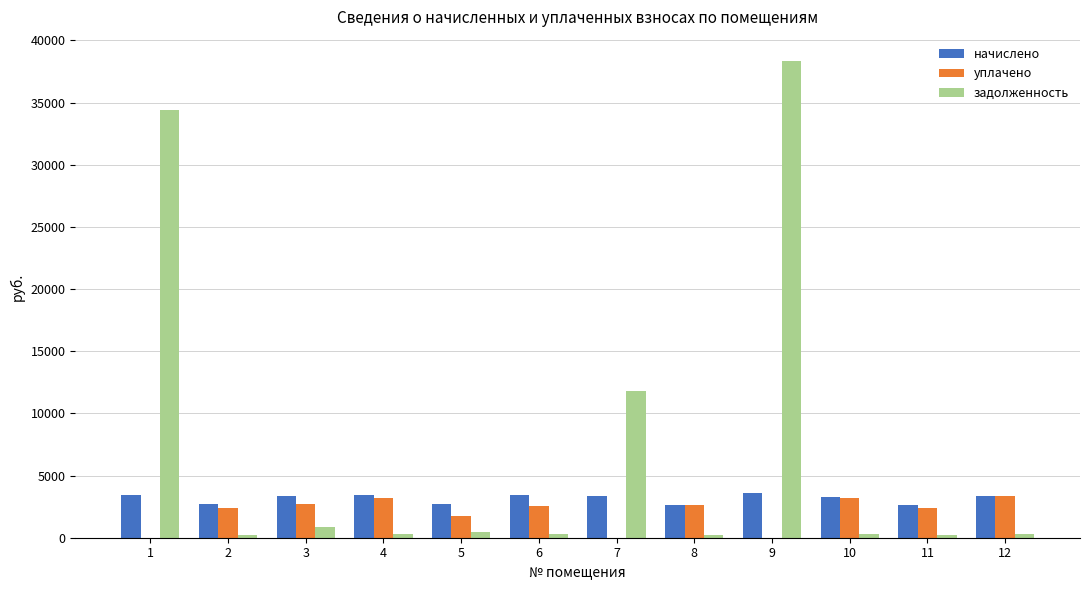

Which series has the largest total across all categories?

задолженность